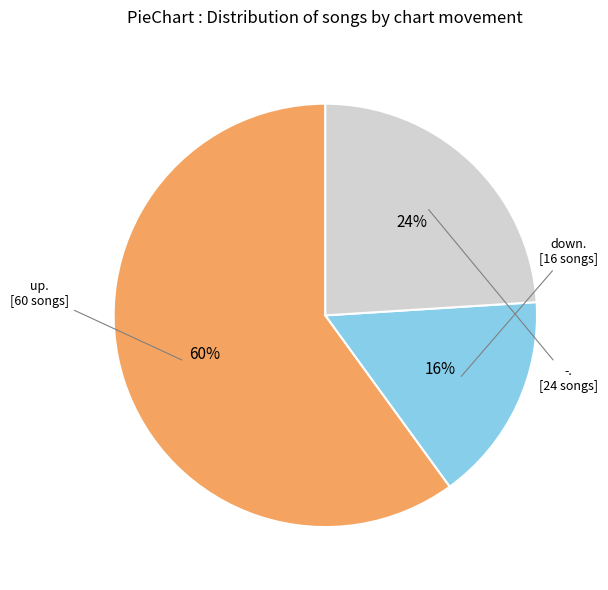

Is there a majority slice in this chart?

Yes